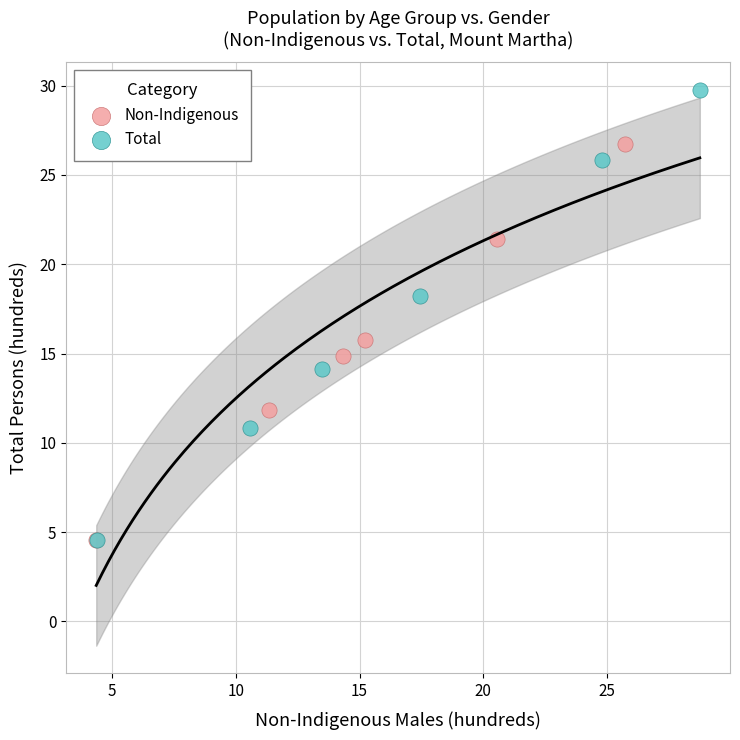

Which series reaches the maximum Y coordinate?

Total